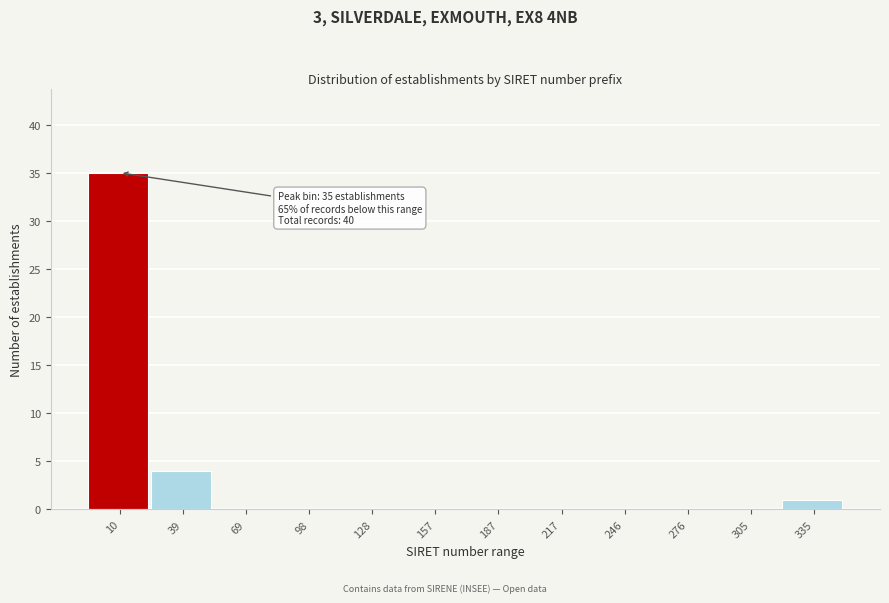

Reading left to right, list all the values displayed in this chart.

10=35	39=4	69=0	98=0	128=0	157=0	187=0	217=0	246=0	276=0	305=0	335=1